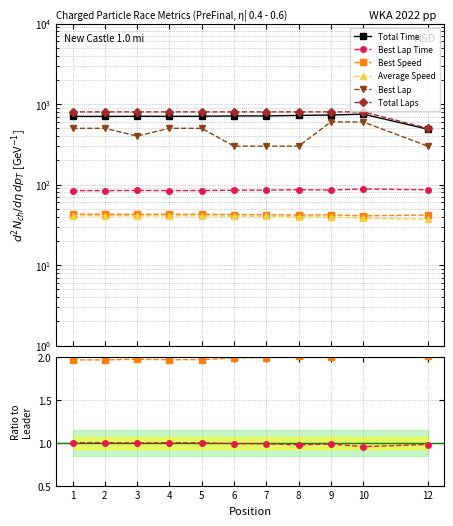

Which has a higher value, 7 or 12?

7